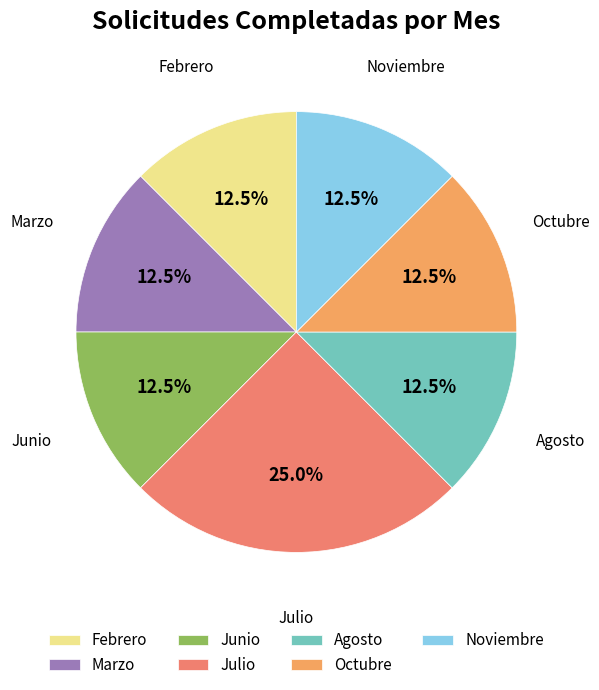

Does Julio account for over 50% of the chart?

No